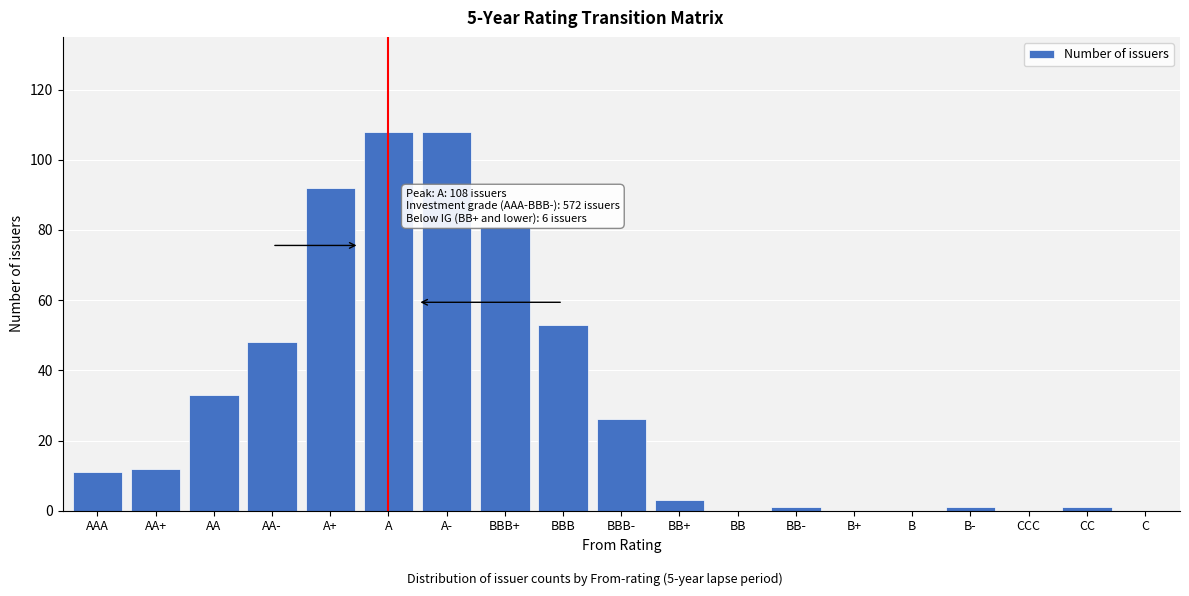

Reading left to right, extract all data points from this chart.

AAA=11	AA+=12	AA=33	AA-=48	A+=92	A=108	A-=108	BBB+=81	BBB=53	BBB-=26	BB+=3	BB=0	BB-=1	B+=0	B=0	B-=1	CCC=0	CC=1	C=0